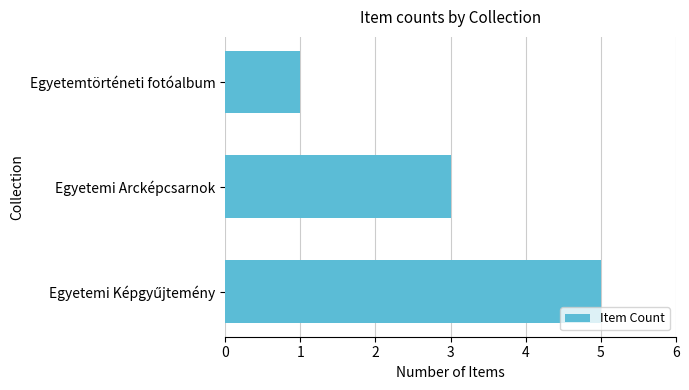

What is the sum of all values?

9